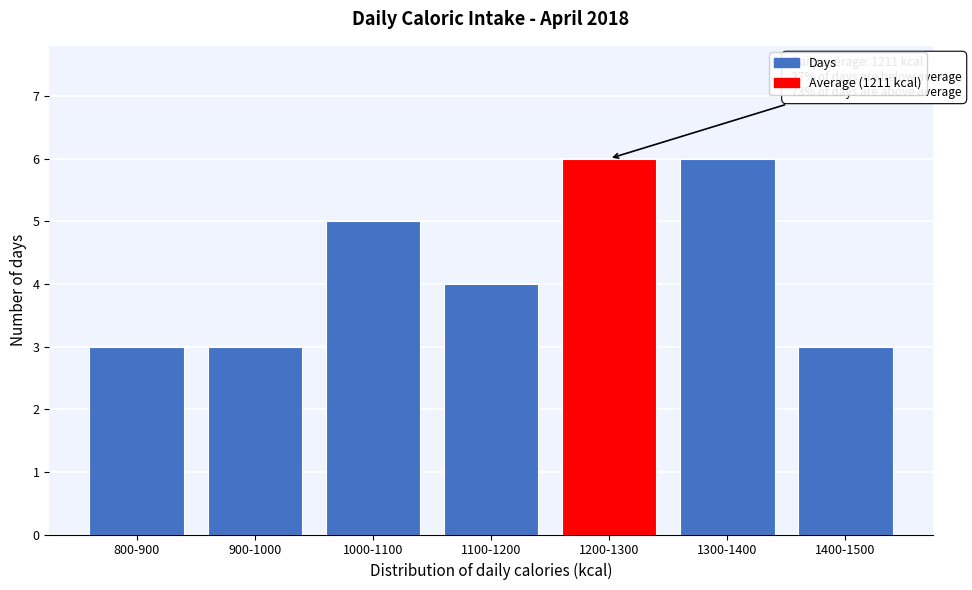

Reading left to right, extract all data points from this chart.

3	3	5	4	6	6	3